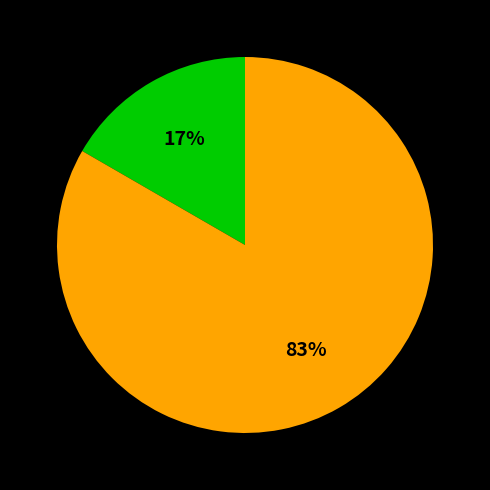

Is there a majority slice in this chart?

Yes